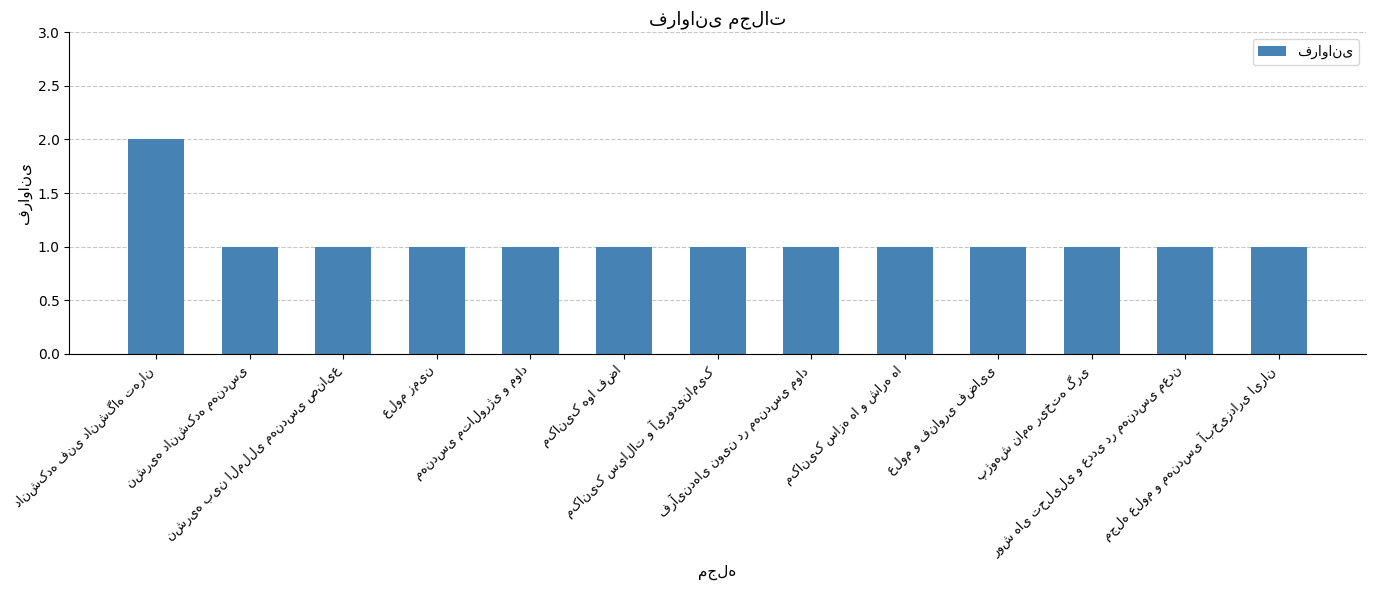

What is the sum of all values?

14